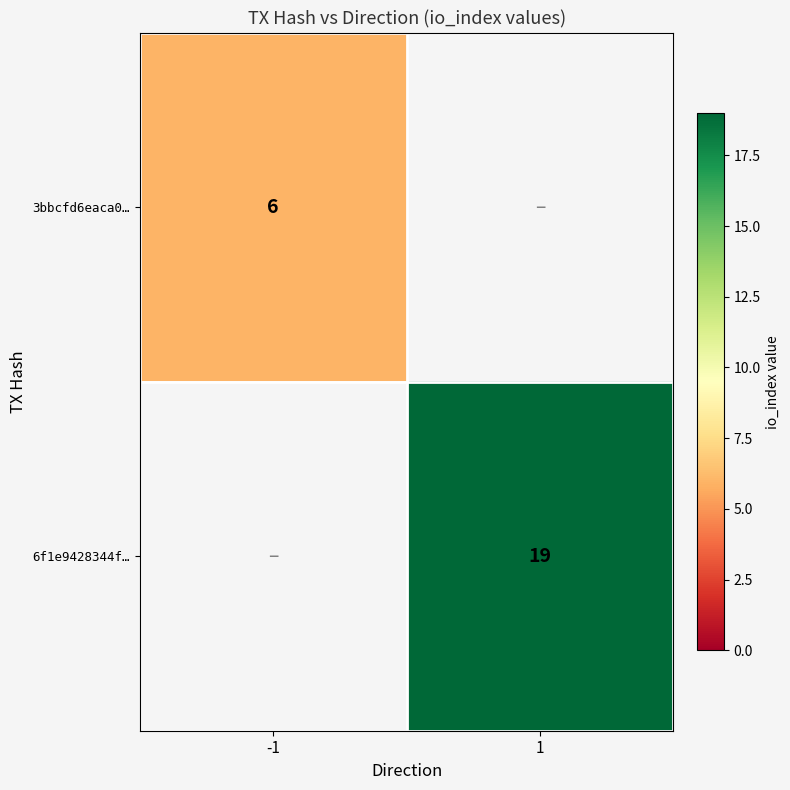

The 3bbcfd6eaca0… series shows 2 at -1. True or false?

False